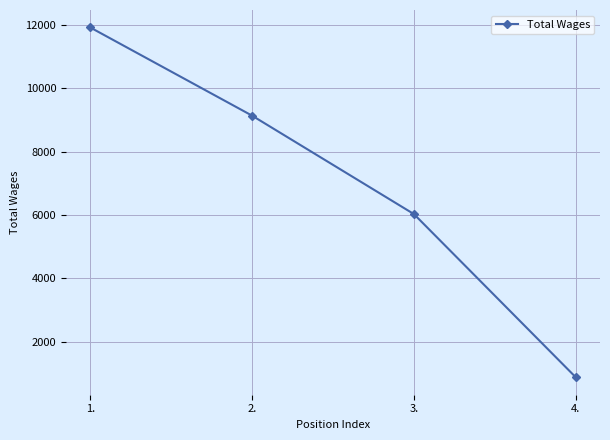

Reading left to right, list all the values displayed in this chart.

11920	9135	6027	874